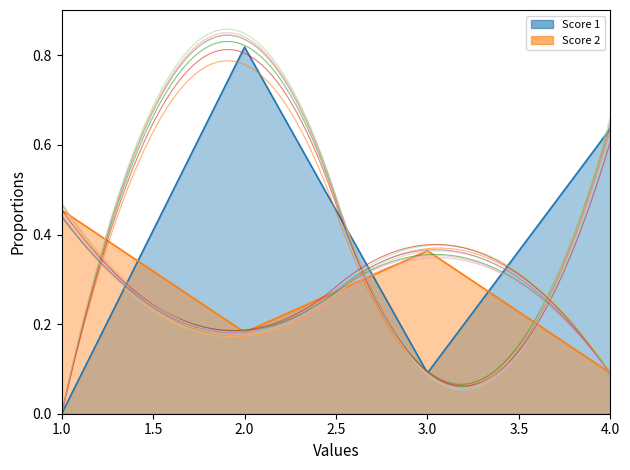

At which category does Score 2 reach its first local valley?

2